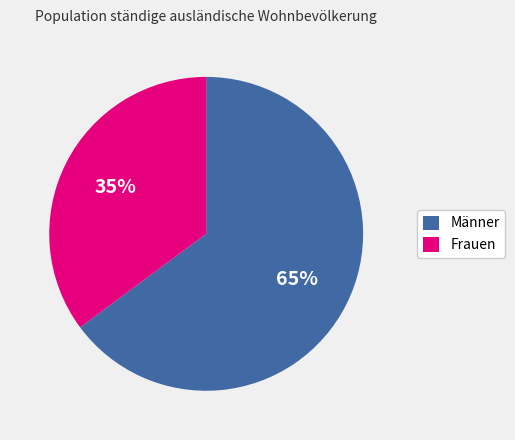

Do Frauen and Männer together represent more than half of the pie?

Yes